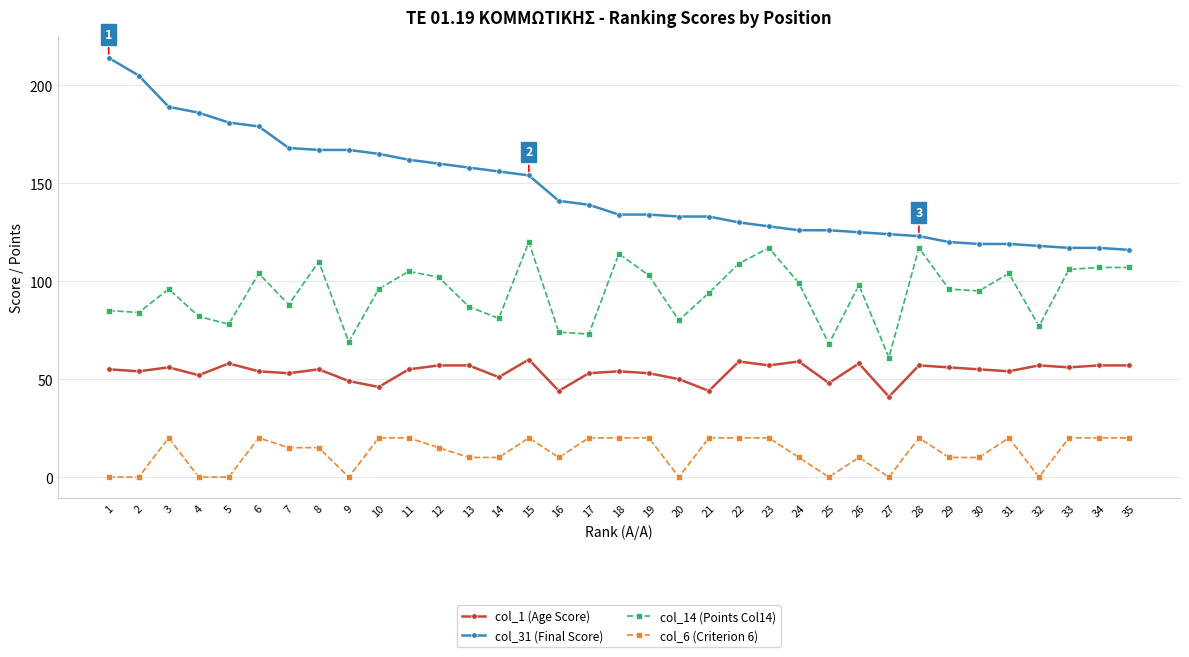

True or false: col_1 (Age Score) and col_14 (Points Col14) intersect in this chart.

False